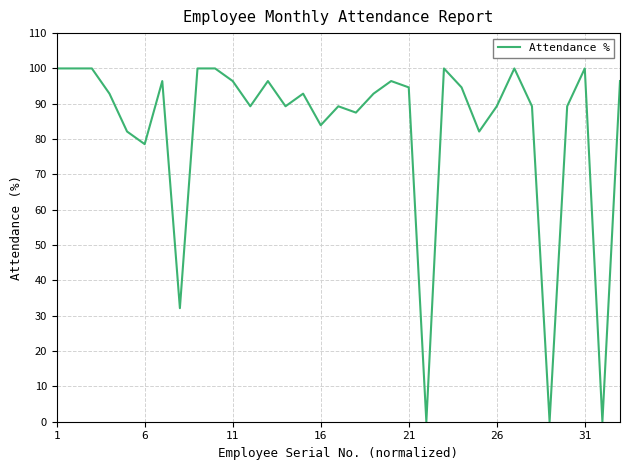

What is the maximum value shown in the chart?

100.0